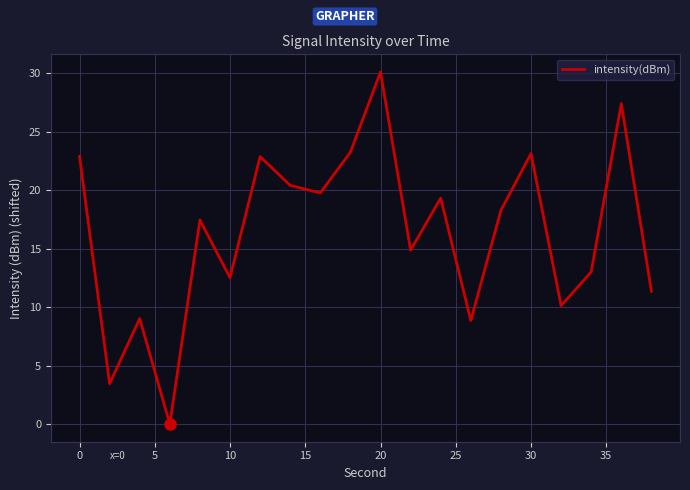

What is the difference between the maximum and minimum values?

30.1